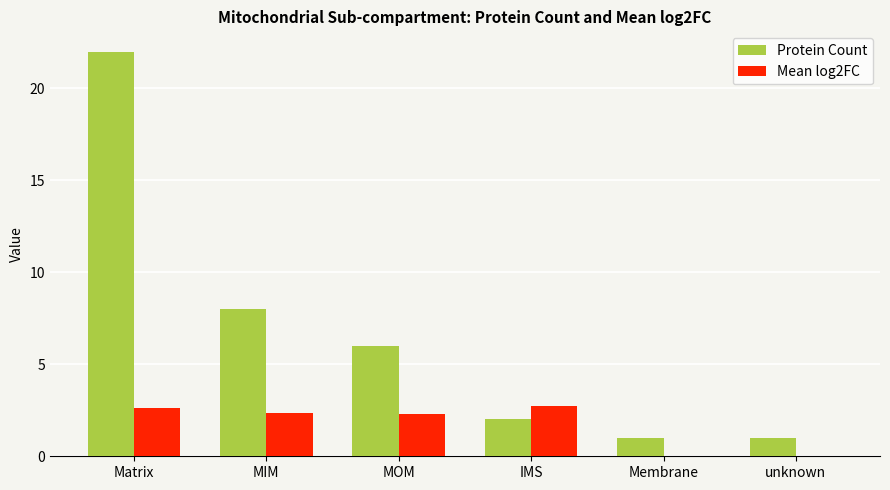

What is the spread (max minus min) of values at Membrane?

1.0